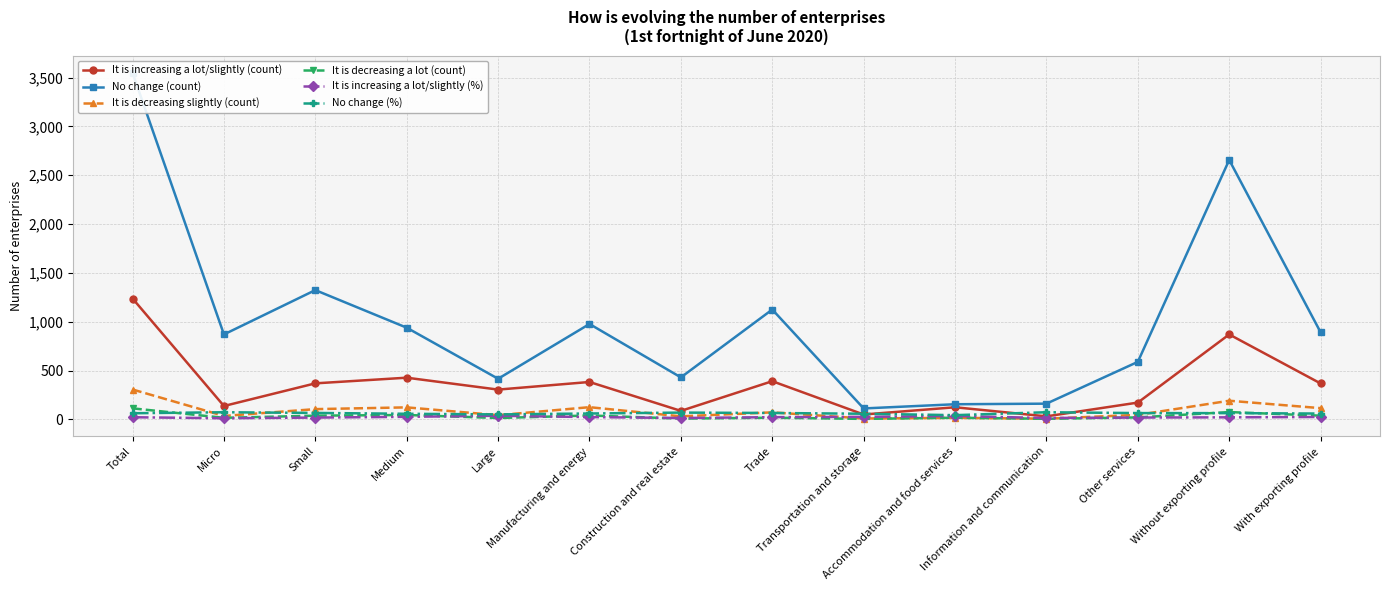

Reading right to left, list all the values displayed in this chart.

It is increasing a lot/slightly (count): With exporting profile=368.0	Without exporting profile=870.0	Other services=172.0	Information and communication=31.0	Accommodation and food services=124.0	Transportation and storage=50.0	Trade=391.0	Construction and real estate=87.0	Manufacturing and energy=383.0	Large=305.0	Medium=427.0	Small=369.0	Micro=137.0	Total=1238.0
No change (count): With exporting profile=892.0	Without exporting profile=2657.0	Other services=589.0	Information and communication=161.0	Accommodation and food services=155.0	Transportation and storage=112.0	Trade=1125.0	Construction and real estate=430.0	Manufacturing and energy=977.0	Large=416.0	Medium=939.0	Small=1324.0	Micro=870.0	Total=3549.0
It is decreasing slightly (count): With exporting profile=115.0	Without exporting profile=191.0	Other services=46.0	Information and communication=7.0	Accommodation and food services=16.0	Transportation and storage=9.0	Trade=72.0	Construction and real estate=31.0	Manufacturing and energy=125.0	Large=43.0	Medium=123.0	Small=105.0	Micro=35.0	Total=306.0
It is decreasing a lot (count): With exporting profile=38.0	Without exporting profile=75.0	Other services=20.0	Information and communication=6.0	Accommodation and food services=17.0	Transportation and storage=5.0	Trade=17.0	Construction and real estate=8.0	Manufacturing and energy=40.0	Large=14.0	Medium=45.0	Small=38.0	Micro=16.0	Total=113.0
It is increasing a lot/slightly (%): With exporting profile=24.6	Without exporting profile=21.0	Other services=18.8	Information and communication=14.1	Accommodation and food services=34.5	Transportation and storage=25.8	Trade=22.7	Construction and real estate=14.1	Manufacturing and energy=23.6	Large=37.4	Medium=26.1	Small=18.4	Micro=11.5	Total=21.9
No change (%): With exporting profile=59.6	Without exporting profile=64.0	Other services=64.4	Information and communication=73.2	Accommodation and food services=43.2	Transportation and storage=57.7	Trade=65.4	Construction and real estate=69.5	Manufacturing and energy=60.2	Large=51.0	Medium=57.4	Small=66.1	Micro=73.0	Total=62.8